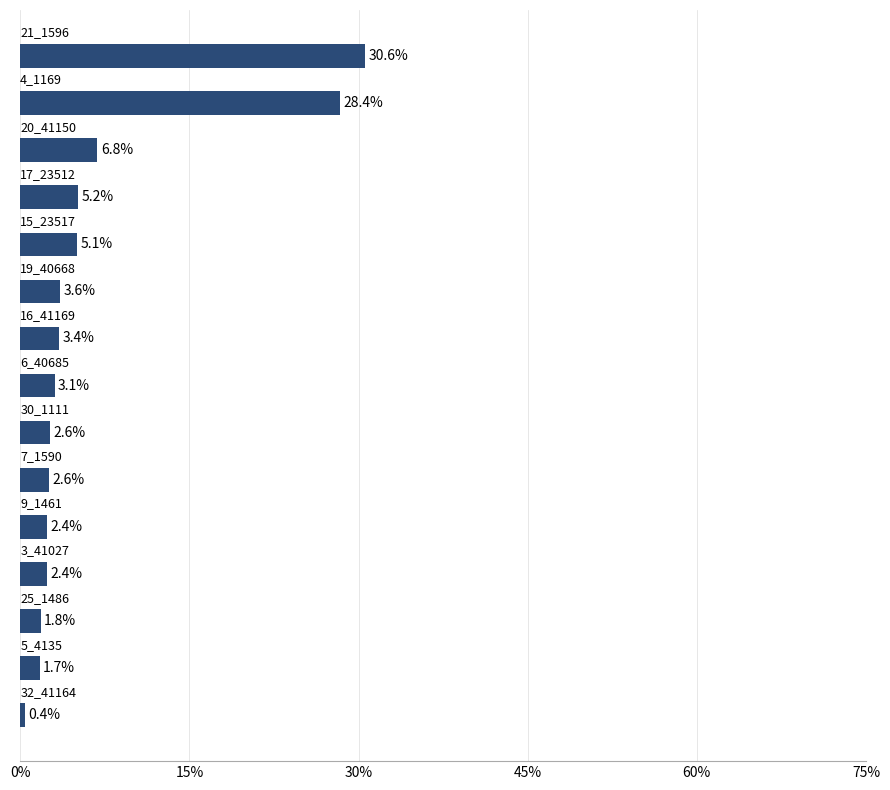

What is the maximum value shown in the chart?

30.6